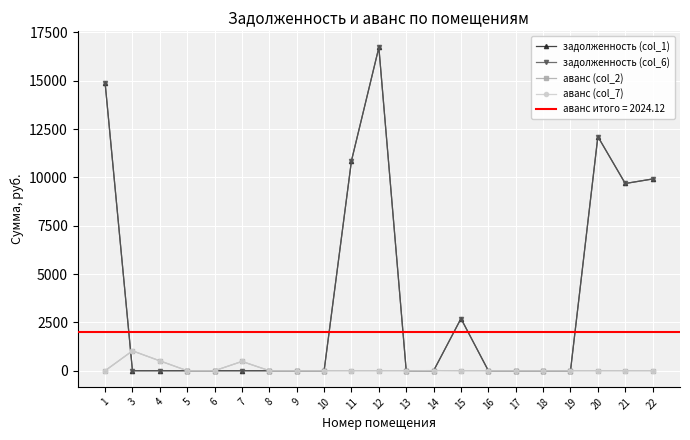

Which label corresponds to the smallest value in the chart?

3